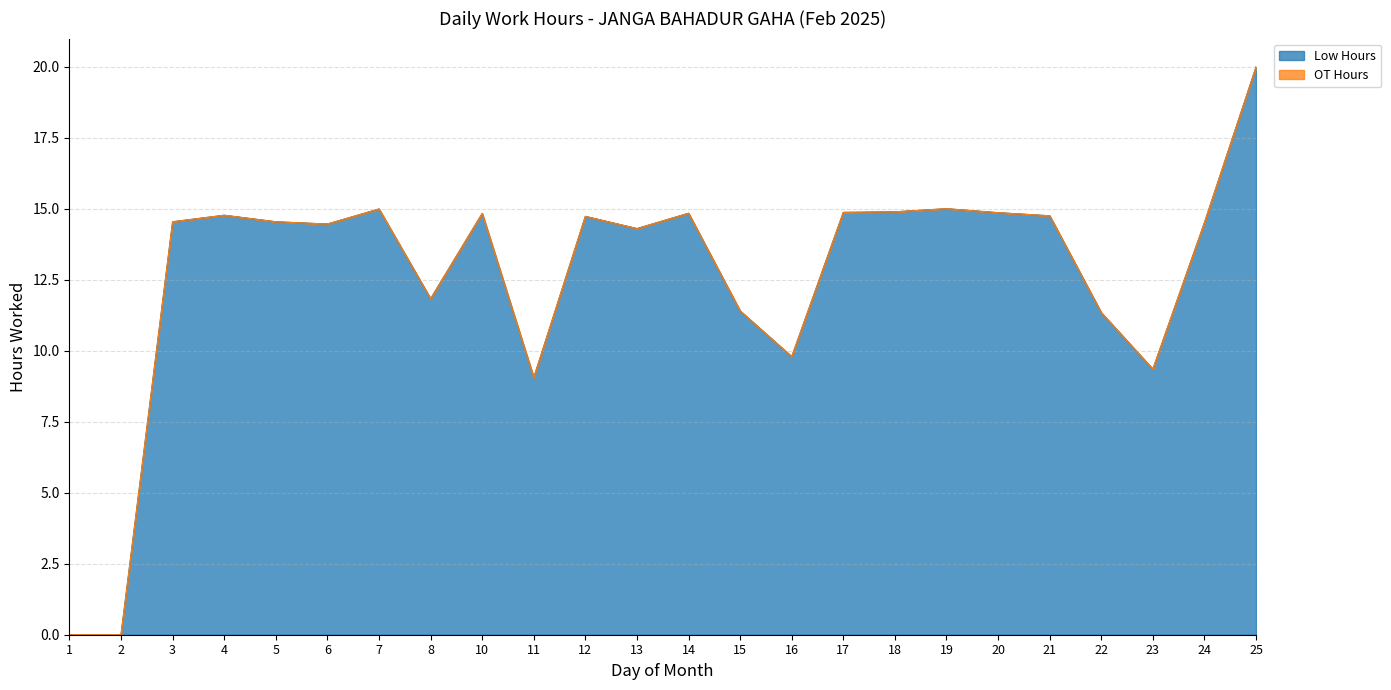

Does the chart display data point markers on the line(s)?

No